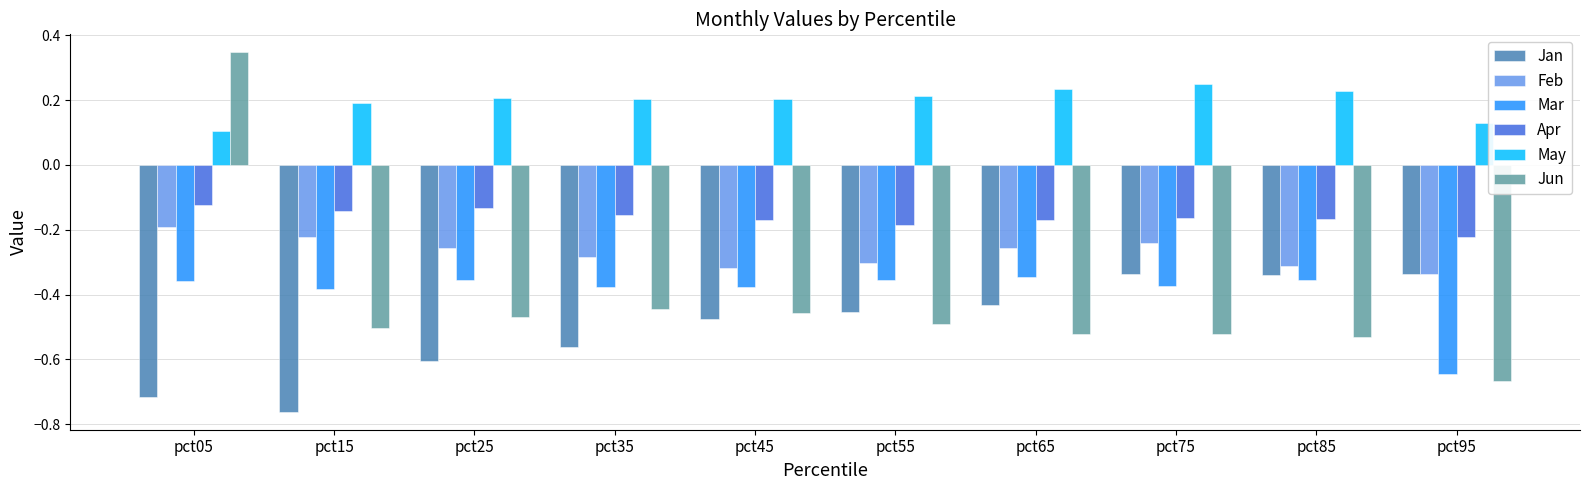

Rank the series by their maximum value, from lowest to highest.

Mar, Jan, Feb, Apr, May, Jun